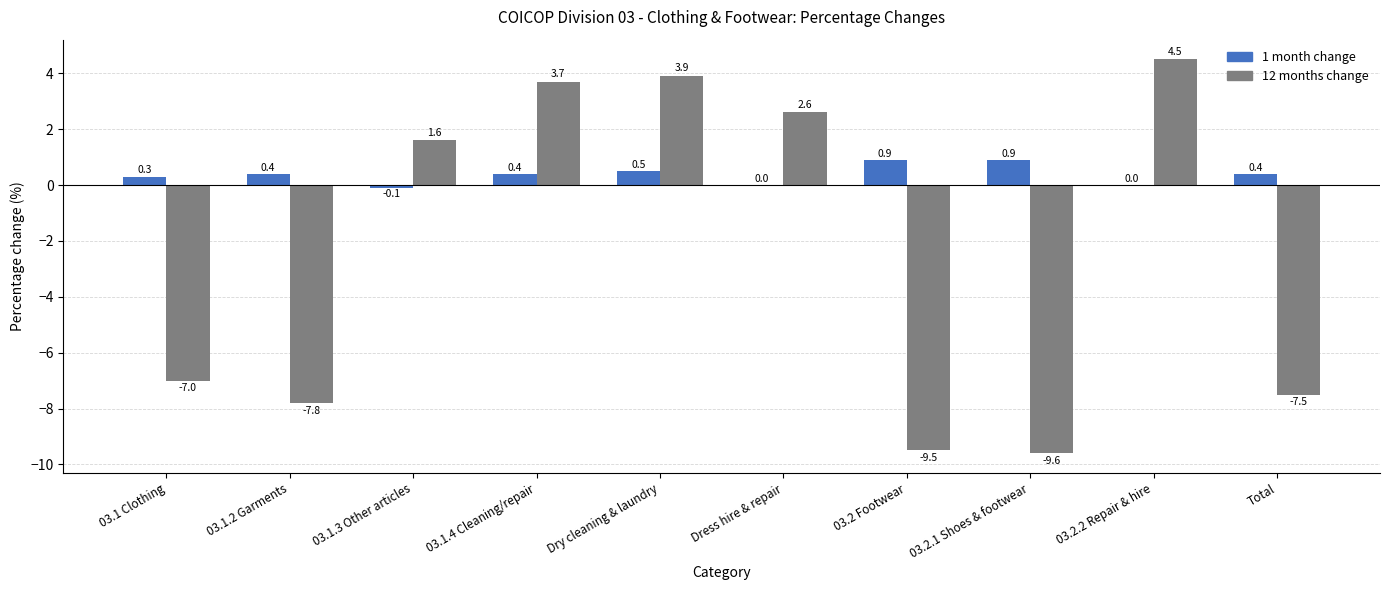

Which series changed the most between 03.1.4 Cleaning/repair and 03.2.2 Repair & hire?

12 months change